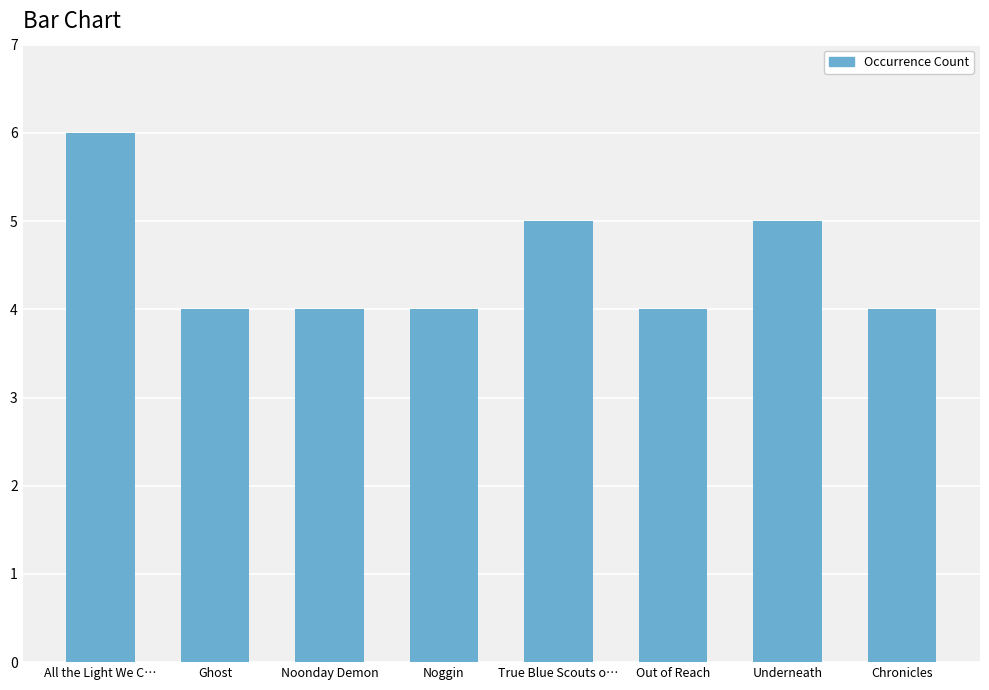

Approximately how many times larger is the value at Chronicles compared to Noonday Demon?

1.0